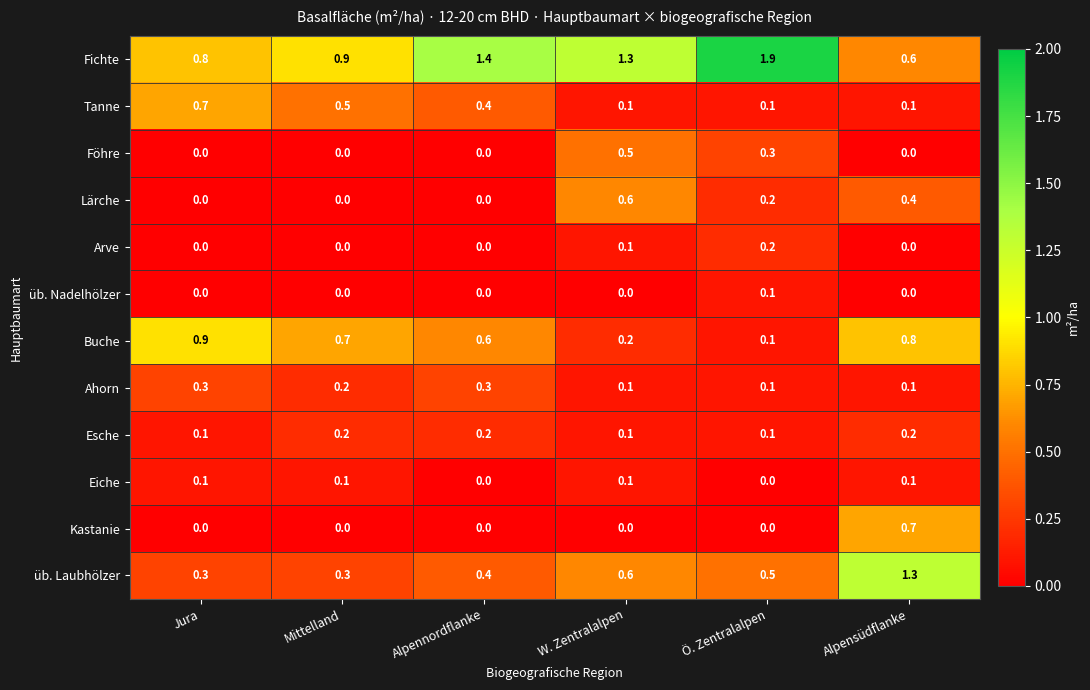

What is the difference between the maximum and second lowest values in the Tanne series?

0.6